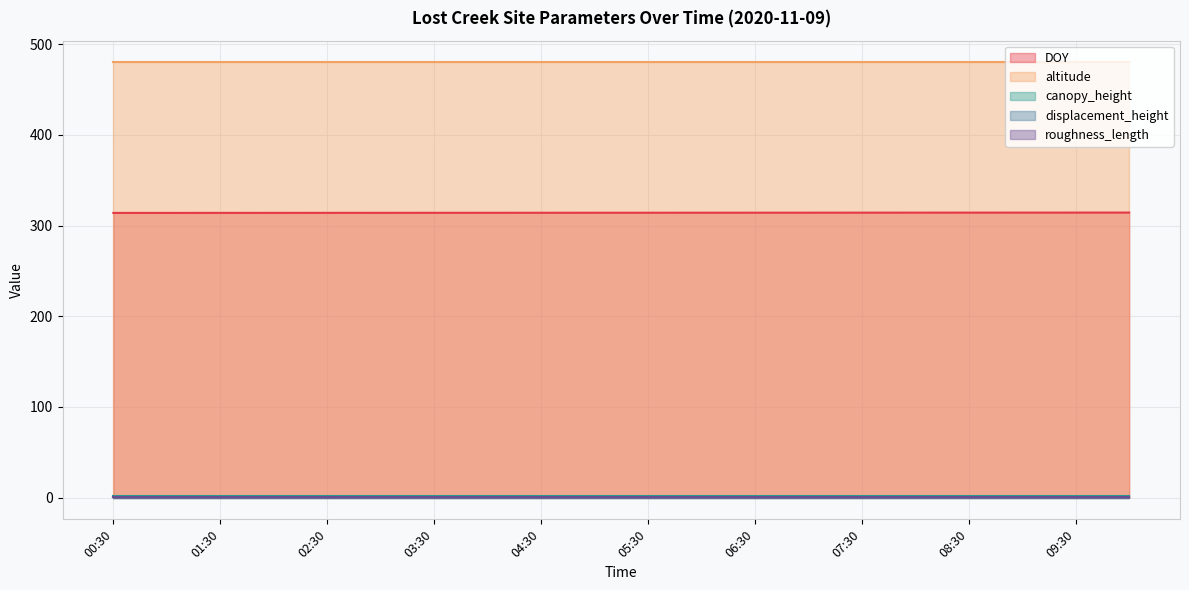

Which series has the widest spread of values?

DOY